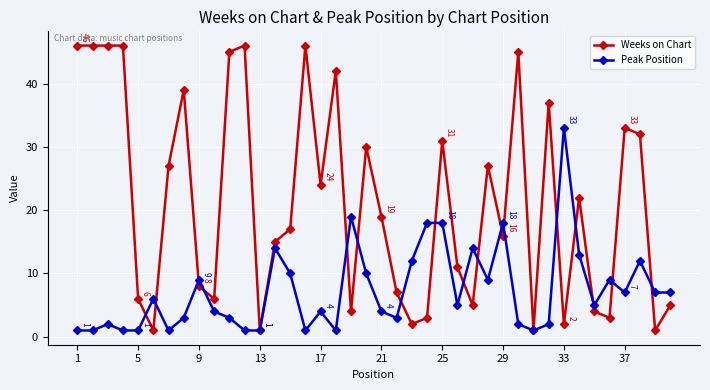

What is the highest value of the Weeks on Chart series?

46